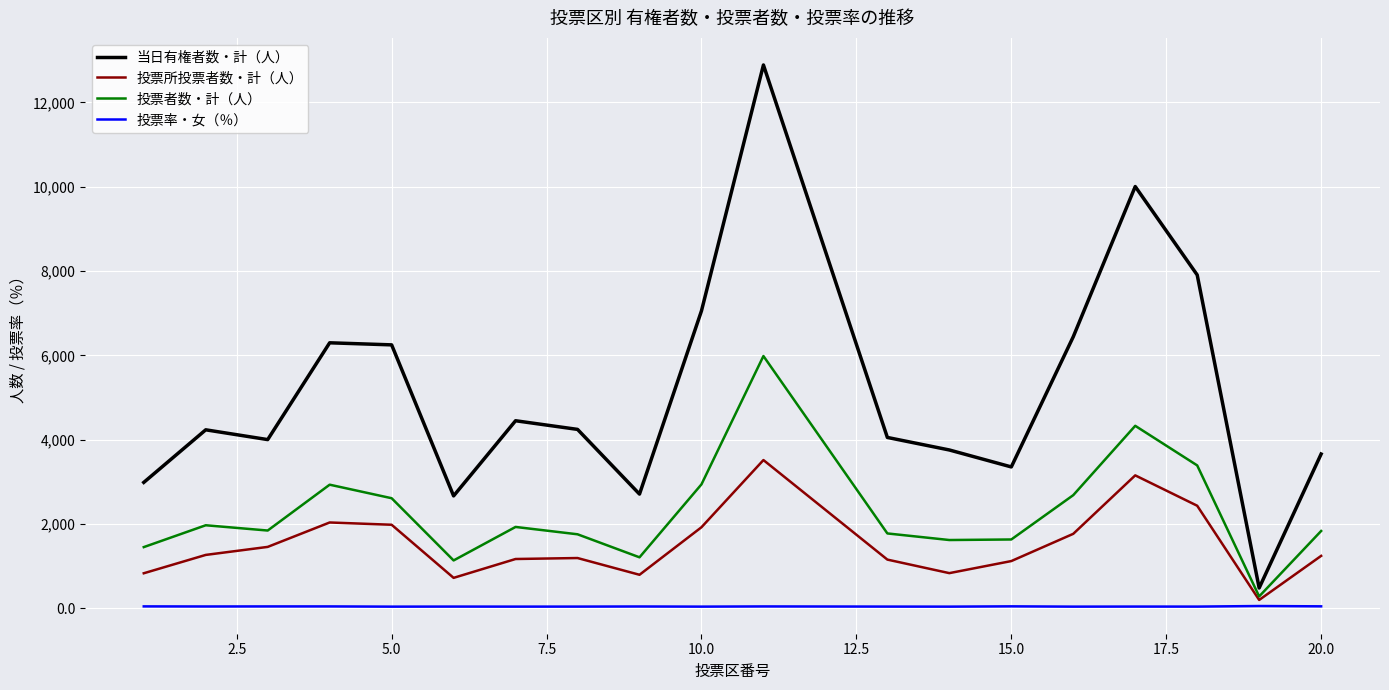

Which series has the widest spread of values?

当日有権者数・計（人）